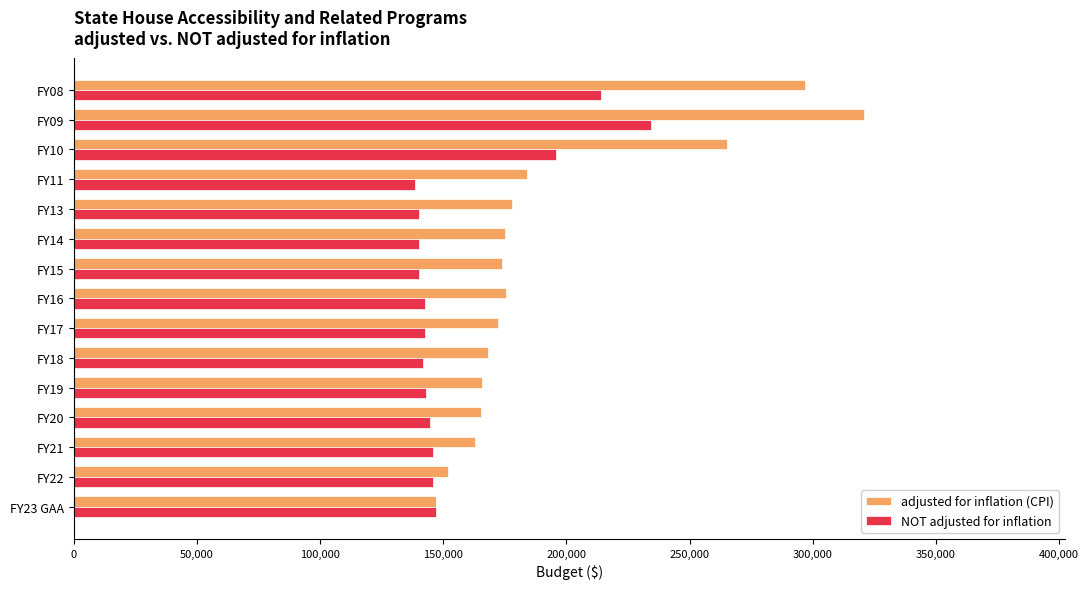

Between FY23 GAA and FY09, which series saw the biggest shift?

adjusted for inflation (CPI)